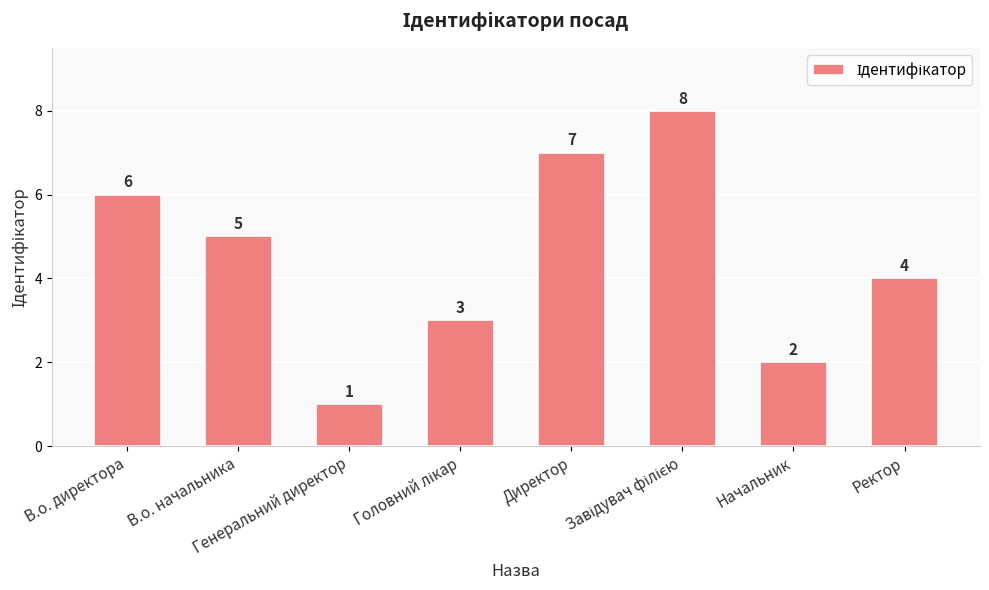

How many distinct data groups are displayed?

1